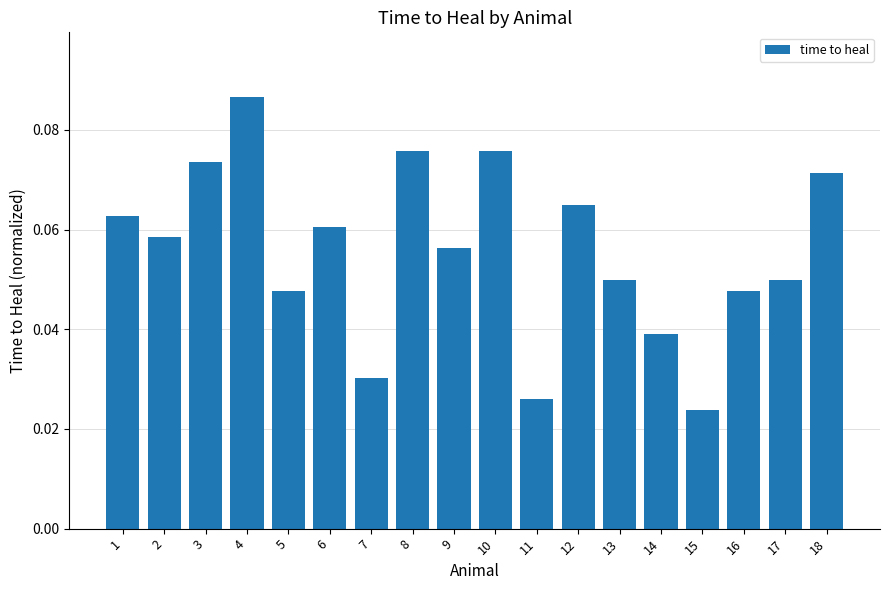

Where is the data nearest to the value 0?

15